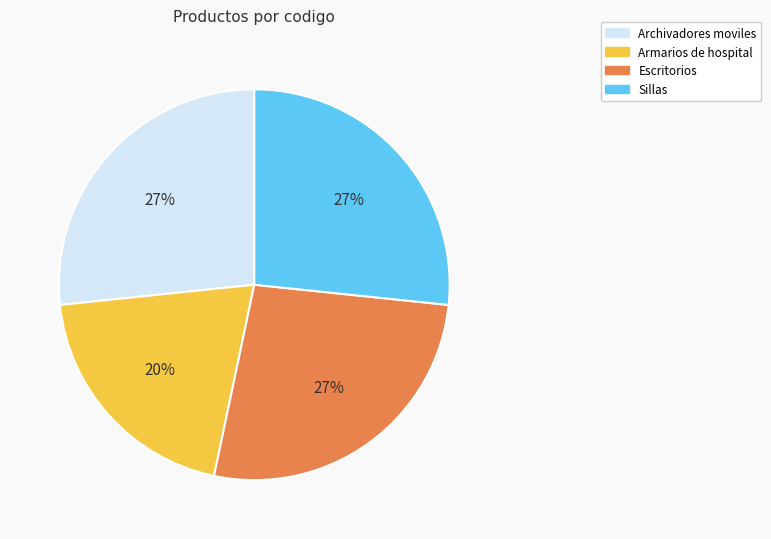

To the nearest percent, what is the difference between the largest and smallest slice percentages?

7%